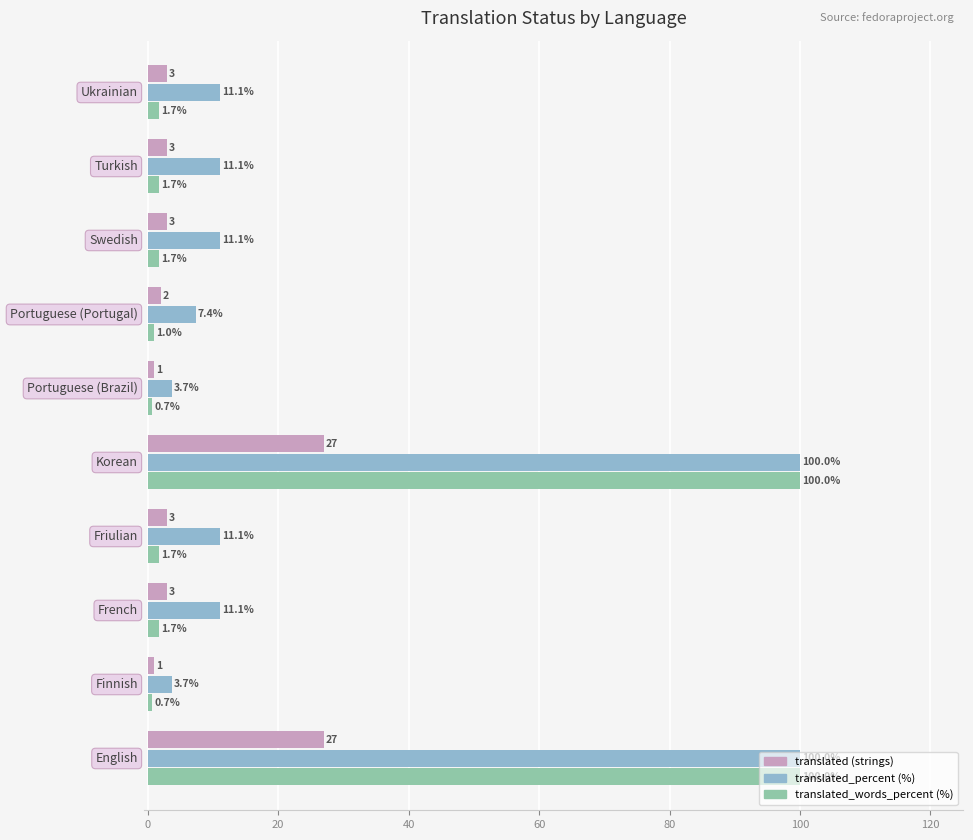

What is the smallest value displayed?

0.7